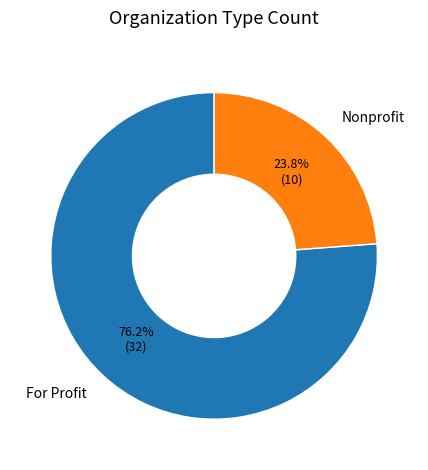

How many slices are in this pie chart?

2